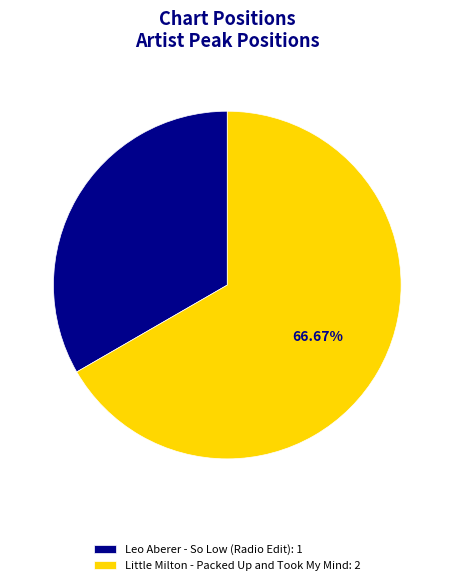

How much of the chart is everything except Little Milton - Packed Up and Took My Mind?

33.3%